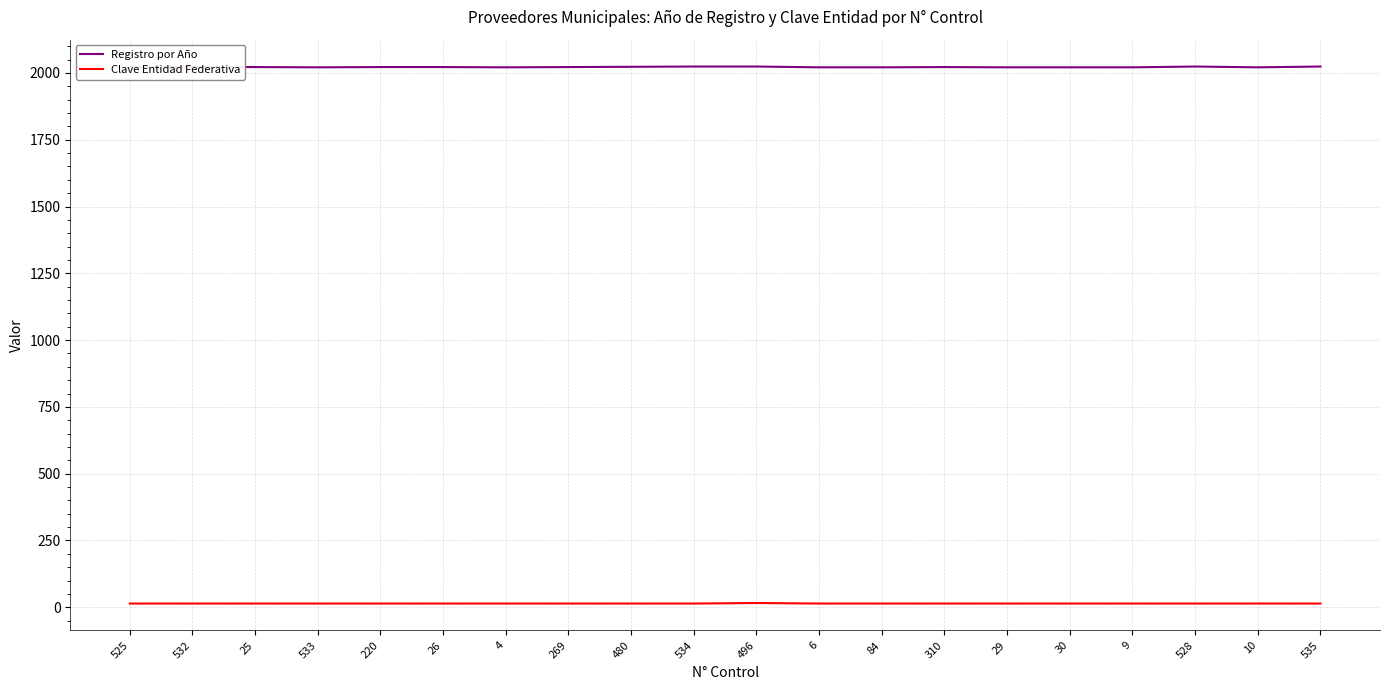

What is the approximate value of Clave Entidad Federativa at 84?

14